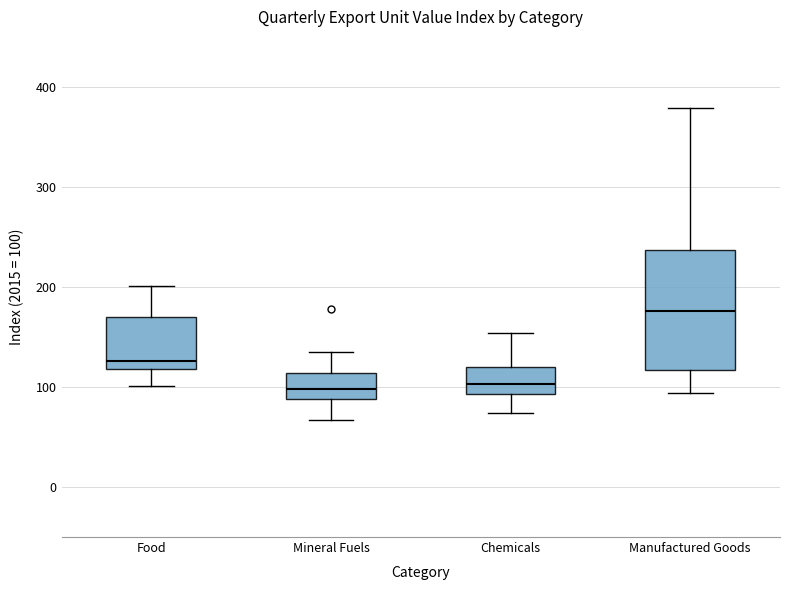

Which box has the highest median line?

Manufactured Goods